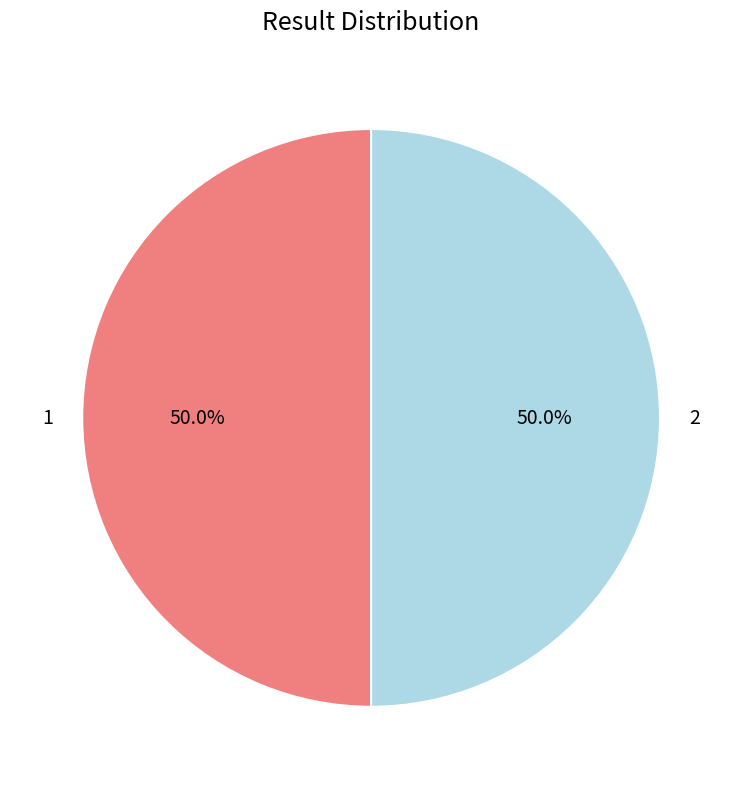

What is the ratio of the value at 2 to the value at 1?

1.0